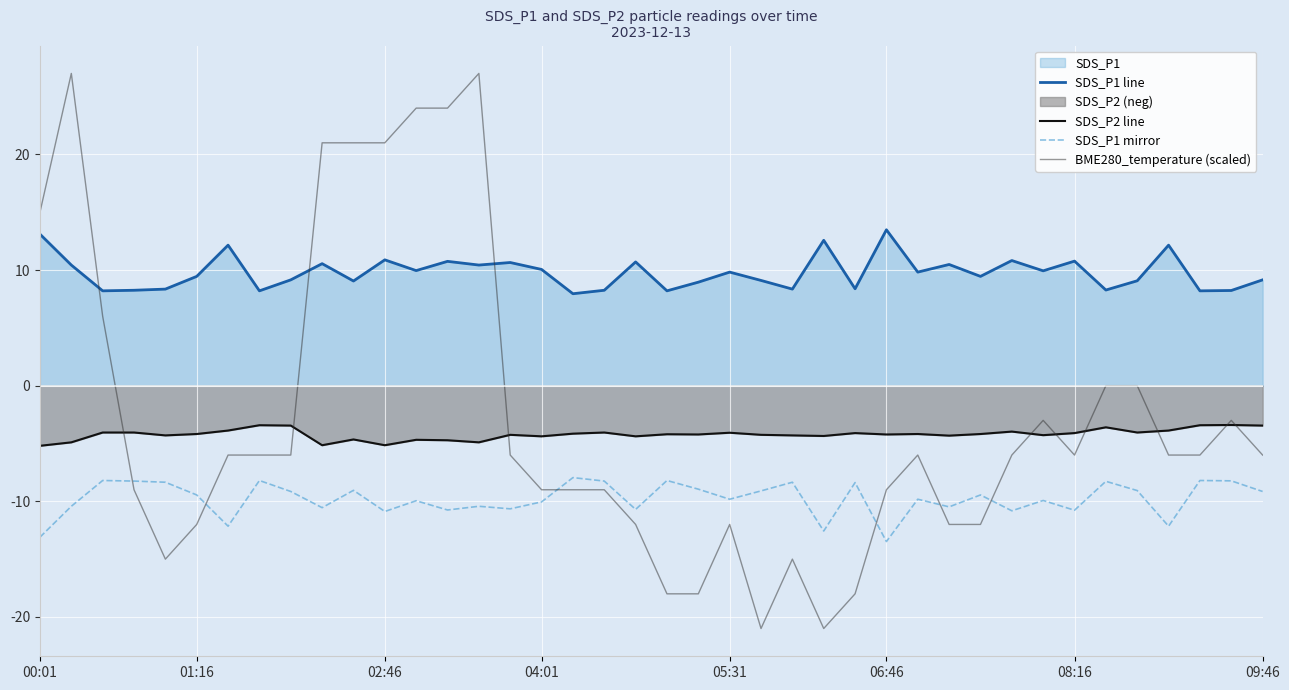

Is it true that SDS_P1 mirror equals -10.9 at 02:46?

True